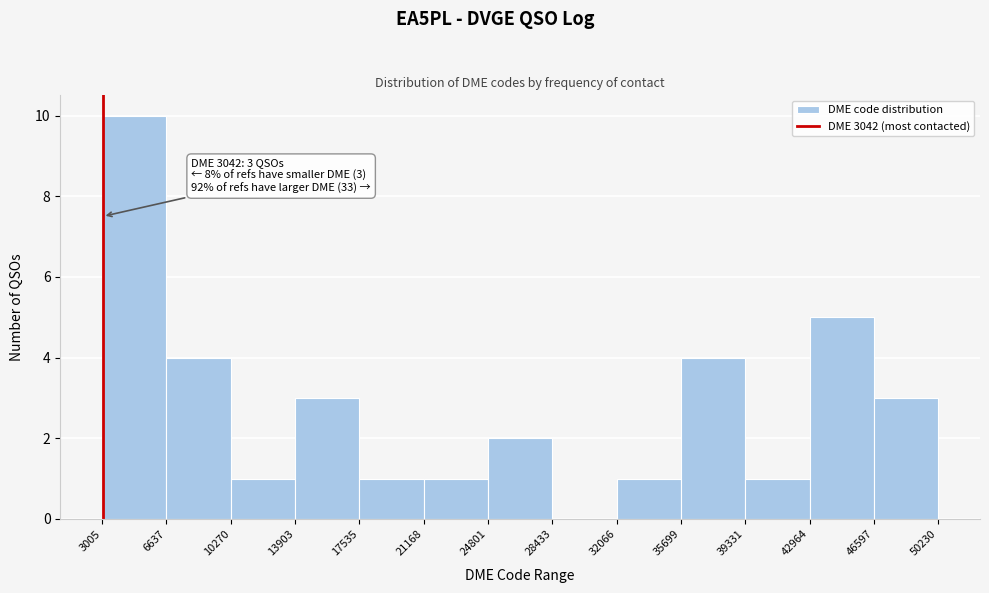

Over which range of the x-axis is the bar tallest?

3005 to 6637